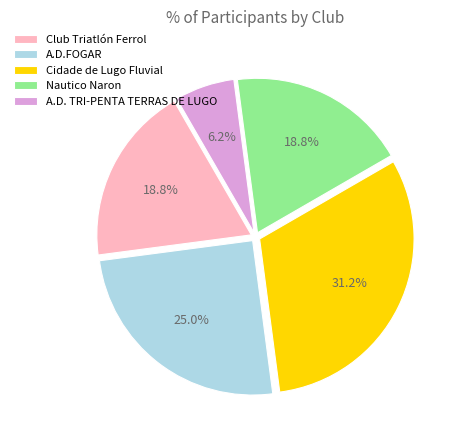

To the nearest percent, what is the combined percentage of Nautico Naron and Cidade de Lugo Fluvial?

50%